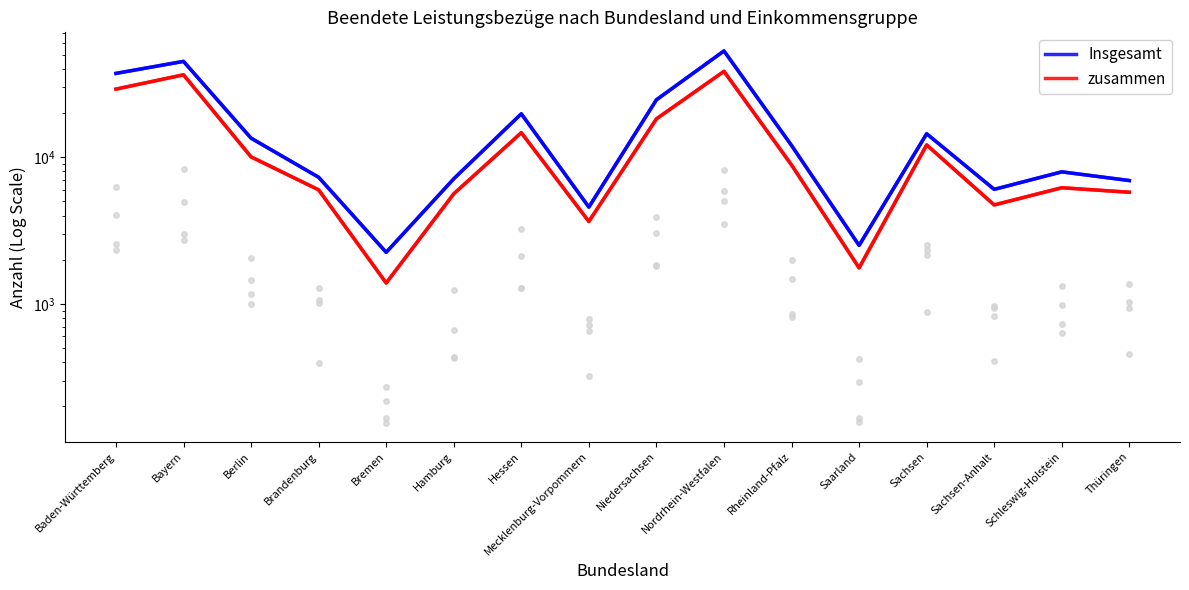

Which series contains the lowest Y value?

zusammen